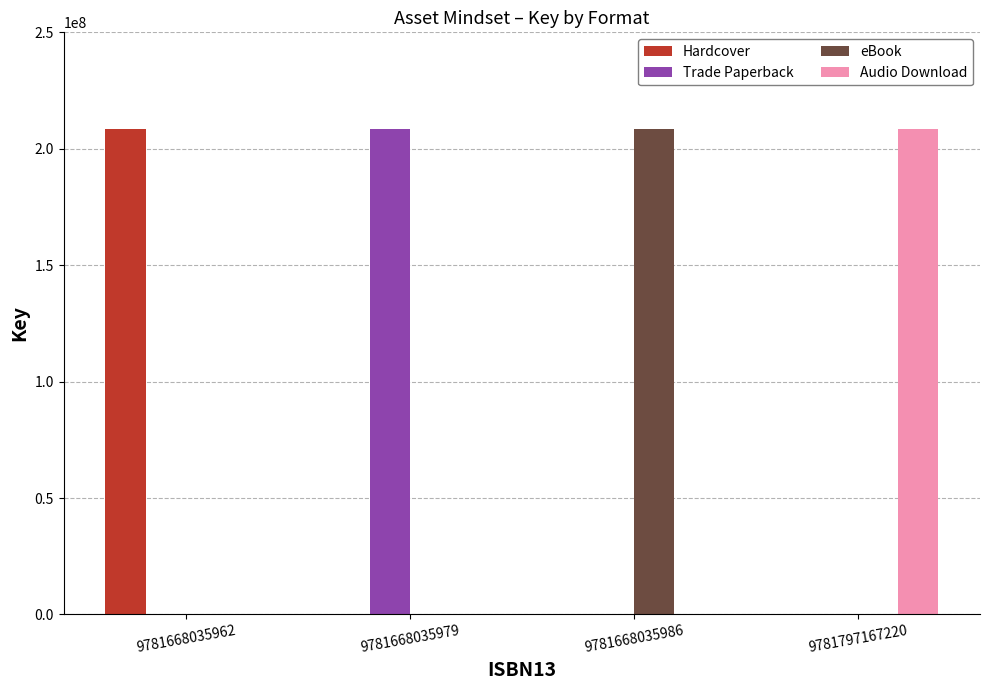

What are all the series names shown in the legend?

Hardcover, Trade Paperback, eBook, Audio Download